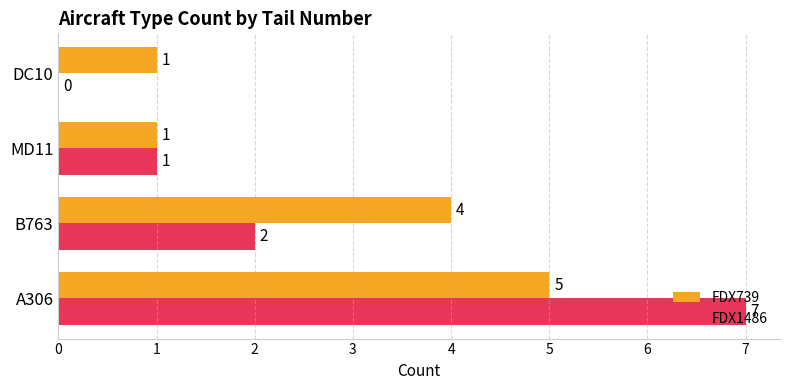

The FDX739 series shows 6 at B763. True or false?

False